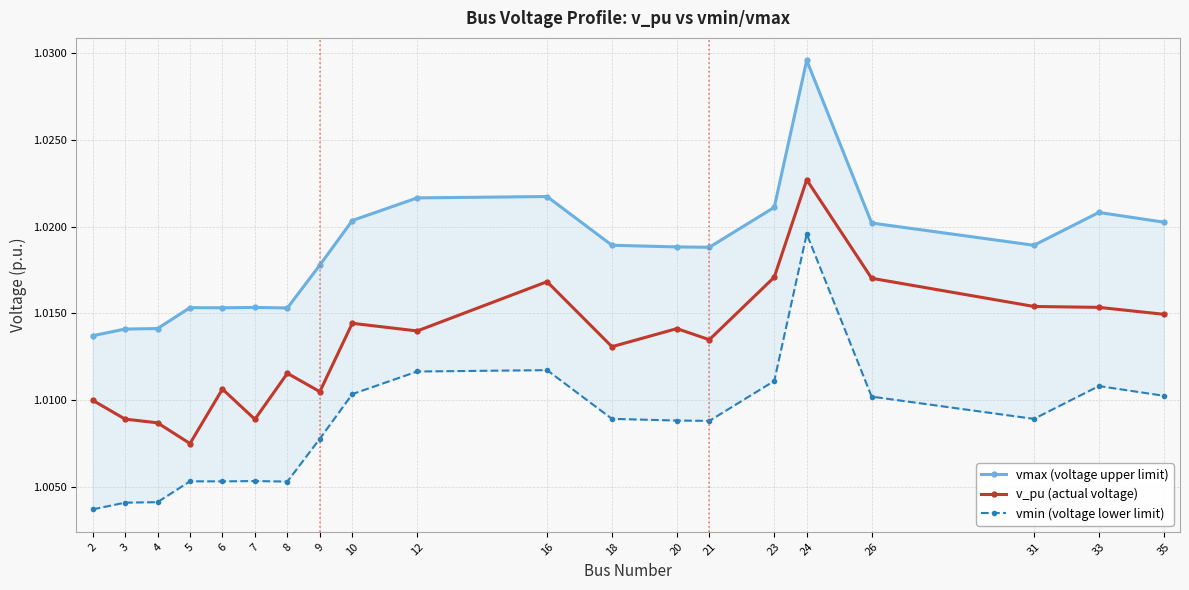

Reading left to right, extract all data points from this chart.

vmax (voltage upper limit): 1.0	1.0	1.0	1.0	1.0	1.0	1.0	1.0	1.0	1.0	1.0	1.0	1.0	1.0	1.0	1.0	1.0	1.0	1.0	1.0
v_pu (actual voltage): 1.0	1.0	1.0	1.0	1.0	1.0	1.0	1.0	1.0	1.0	1.0	1.0	1.0	1.0	1.0	1.0	1.0	1.0	1.0	1.0
vmin (voltage lower limit): 1.0	1.0	1.0	1.0	1.0	1.0	1.0	1.0	1.0	1.0	1.0	1.0	1.0	1.0	1.0	1.0	1.0	1.0	1.0	1.0